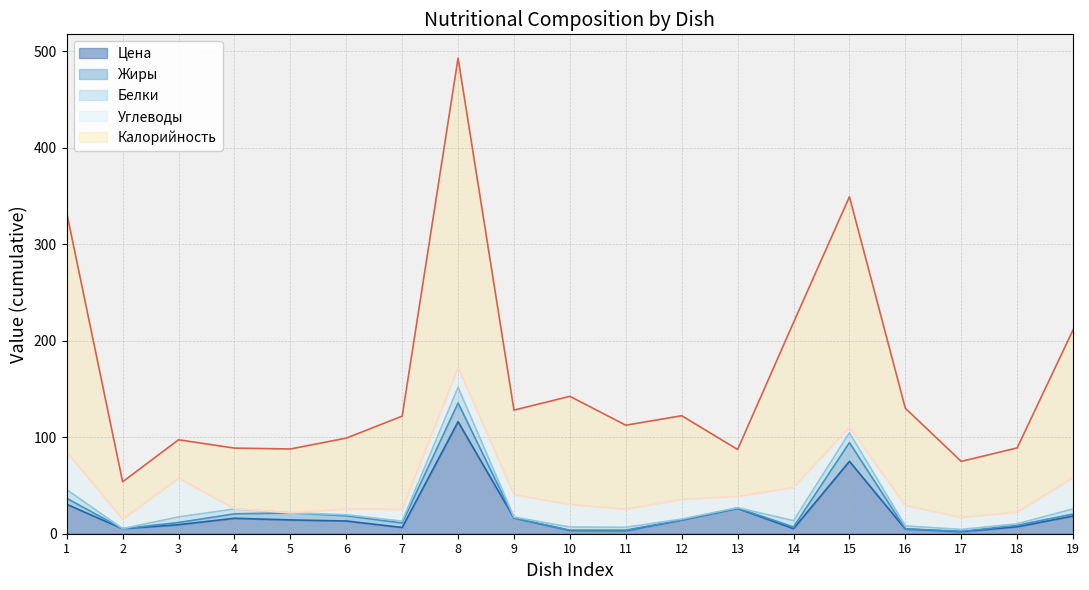

Where does the Цена series first go above 13?

1